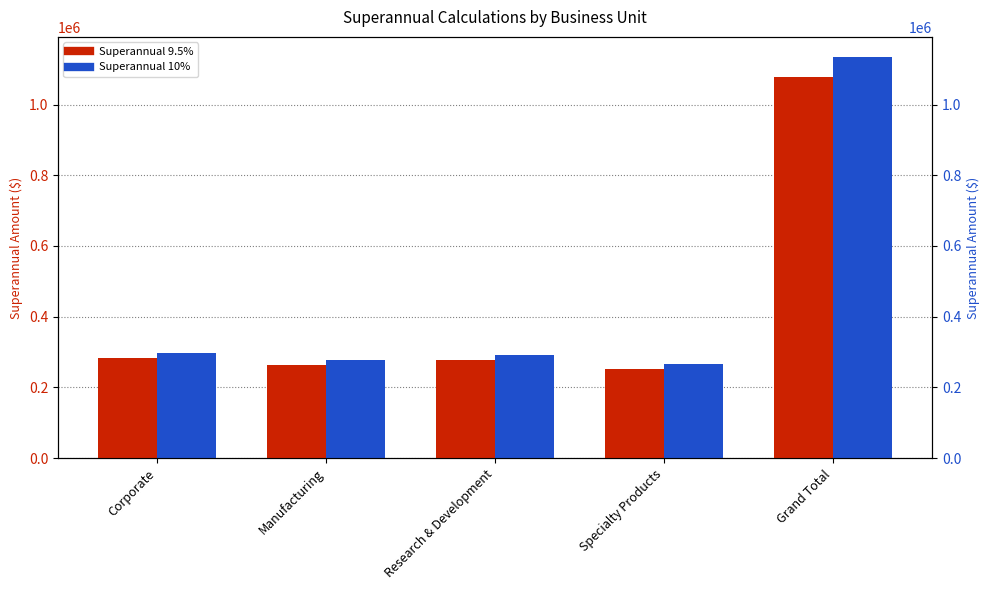

What is the sum of all Superannual 10% values?

2269999.0